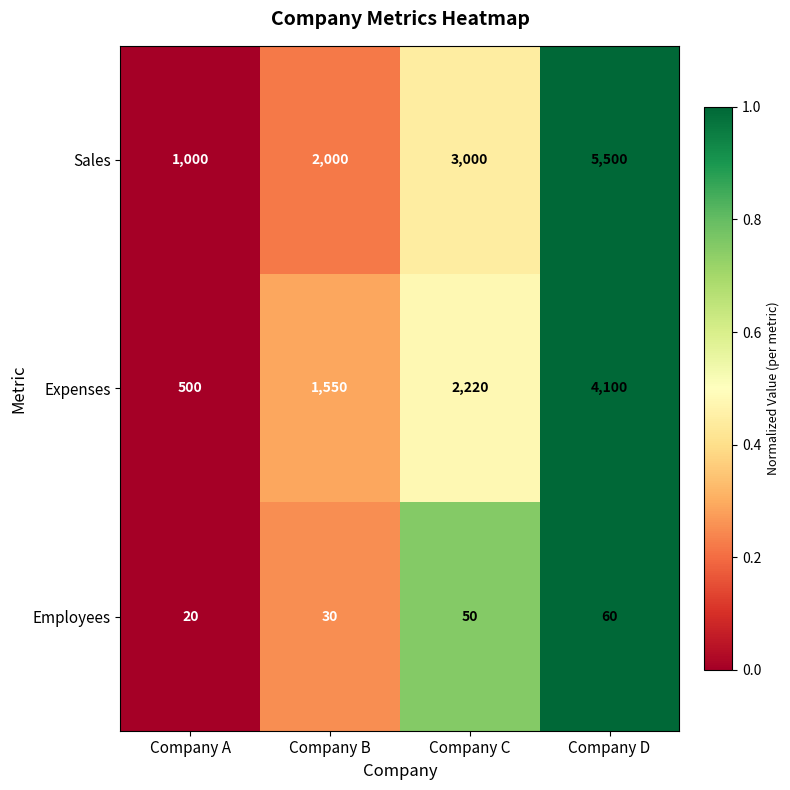

What is the total value across all series at Company C?

5270